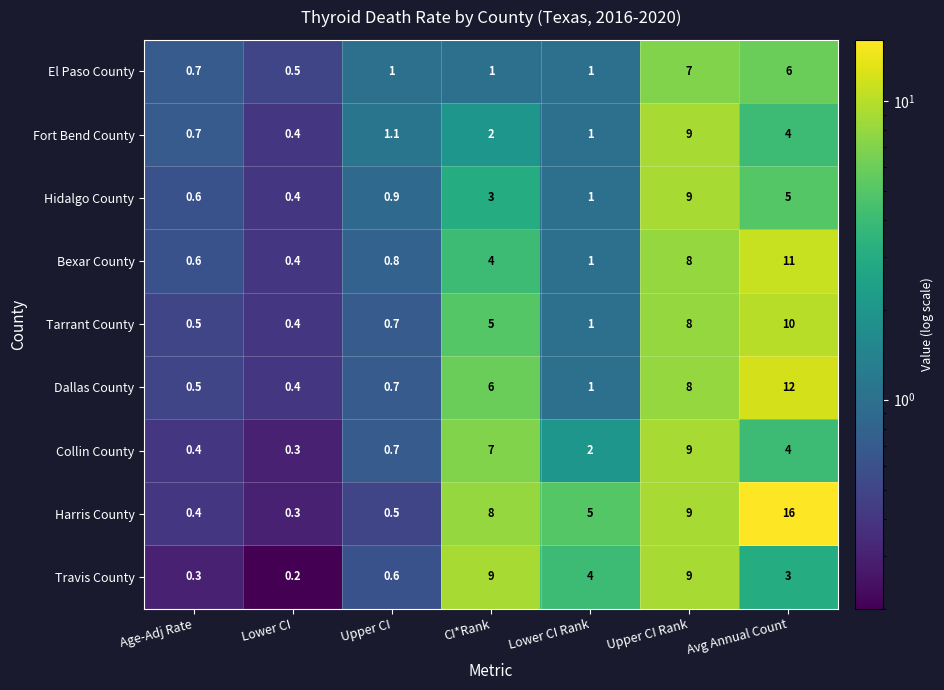

What is the sum of all Travis County values?

26.1